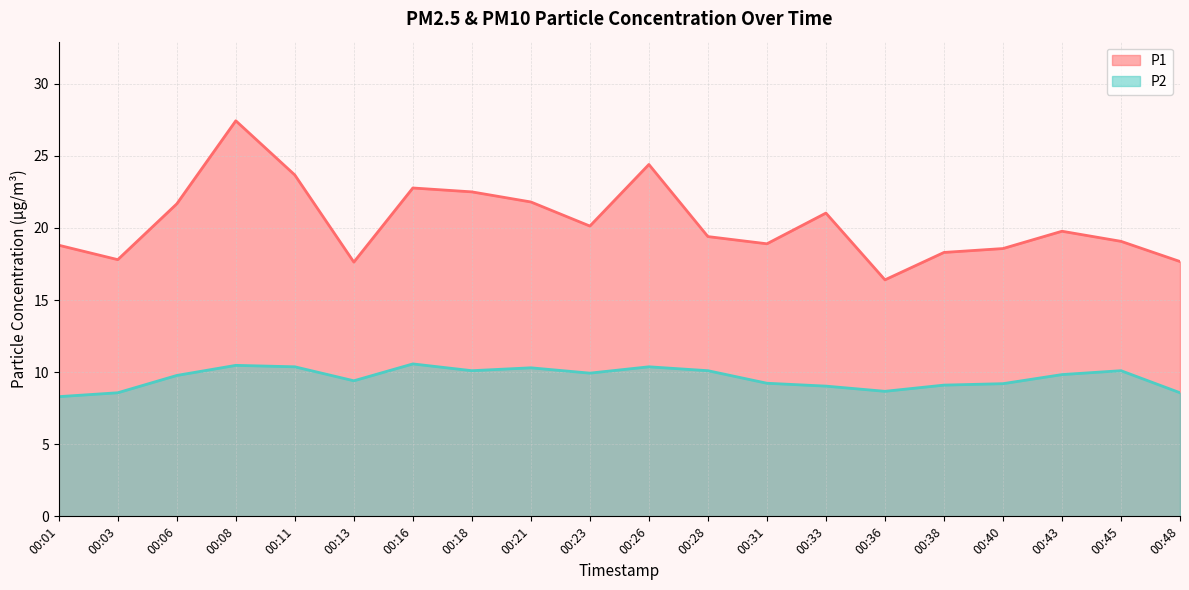

What is the value of the P2 point at the 20th from the left?

8.6